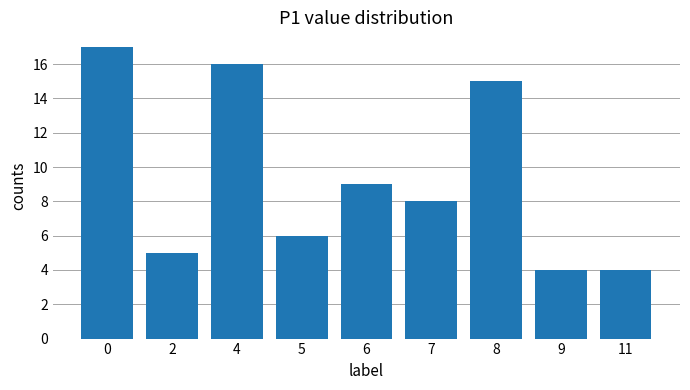

The chart shows a value of 17 at 0. True or false?

True